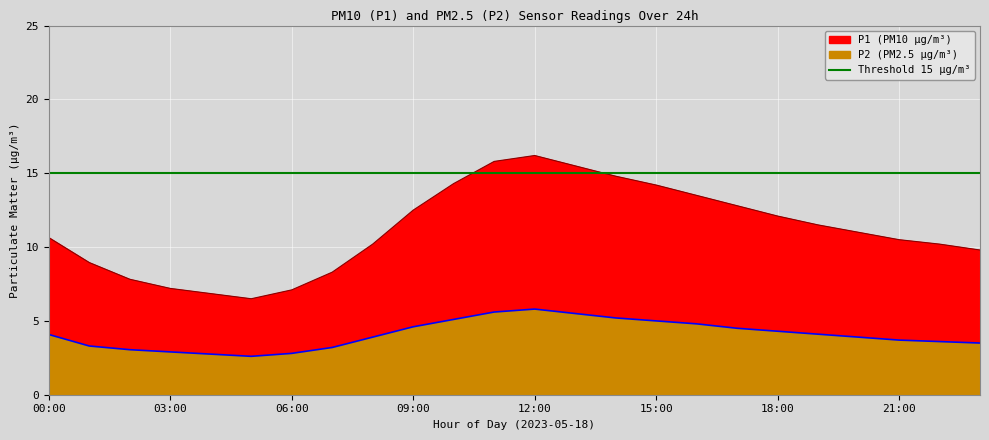

Which category has the lowest value across all series?

05:00